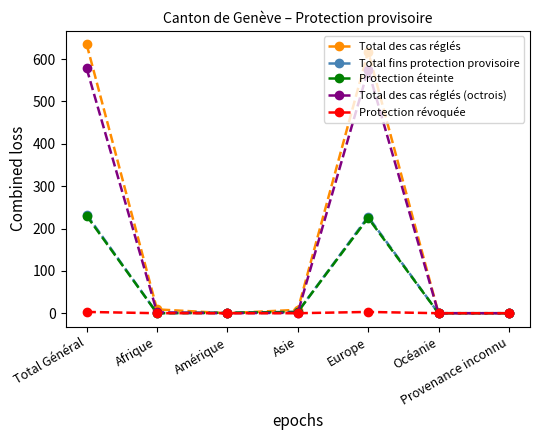

Does the chart display data point markers on the line(s)?

Yes